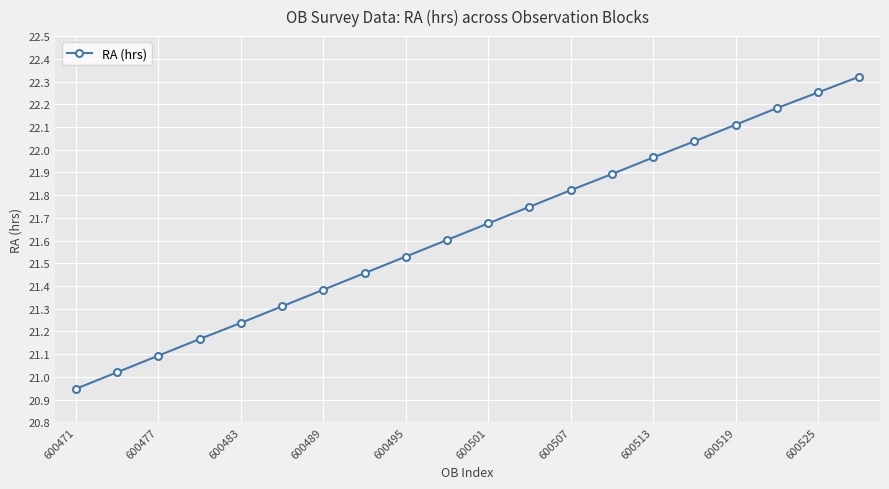

What is the value of the 17th point from the left?

22.1